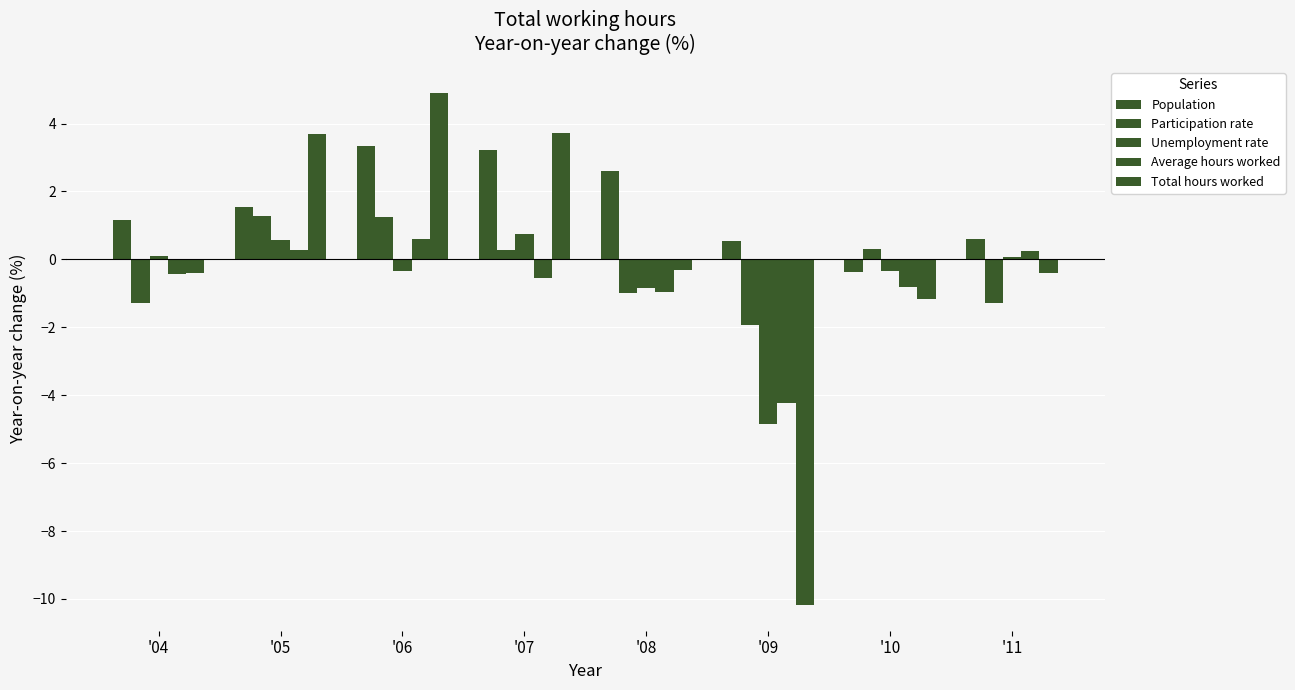

Reading left to right, transcribe all the data shown in this chart.

Population: 1.1	1.5	3.3	3.2	2.6	0.5	-0.4	0.6
Participation rate: -1.3	1.3	1.3	0.3	-1.0	-1.9	0.3	-1.3
Unemployment rate: 0.1	0.6	-0.3	0.7	-0.8	-4.8	-0.3	0.1
Average hours worked: -0.4	0.3	0.6	-0.6	-1.0	-4.2	-0.8	0.3
Total hours worked: -0.4	3.7	4.9	3.7	-0.3	-10.2	-1.2	-0.4